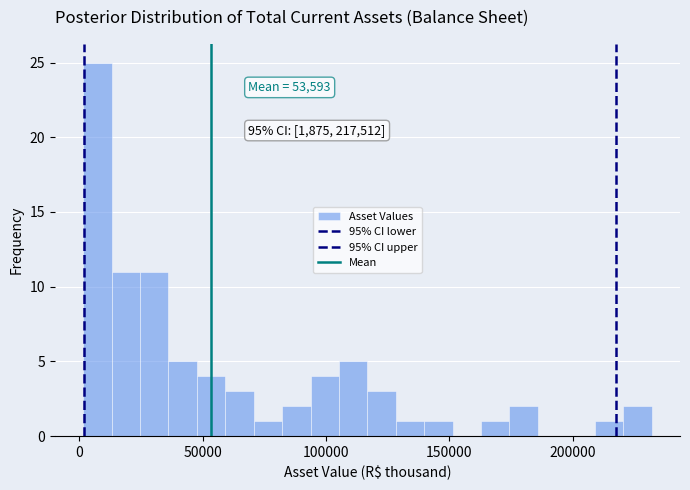

Around what value on the x-axis is the tallest bar? Give the approximate position of its centre, as read against the axis.

5000